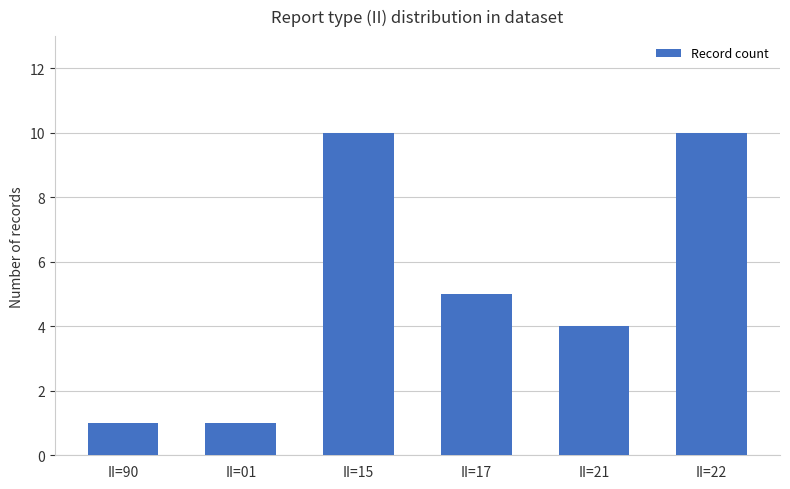

Reading left to right, what are all the values shown in this chart?

1	1	10	5	4	10